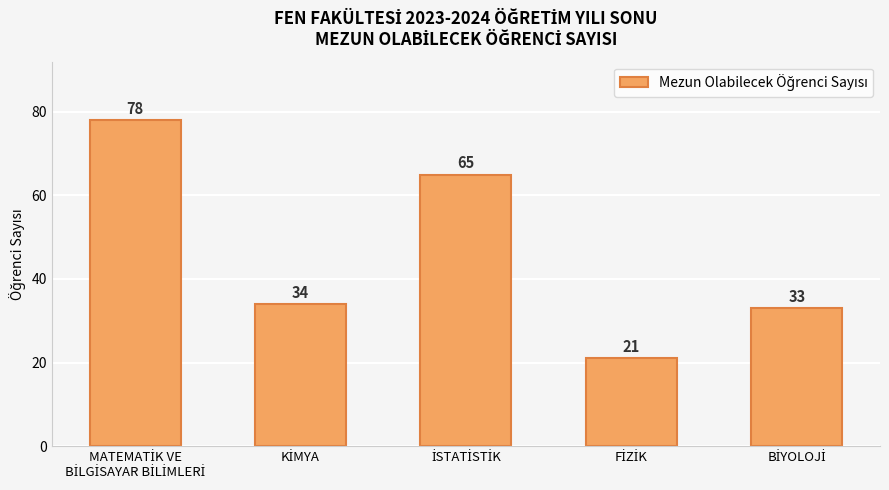

What is the maximum value shown in the chart?

78